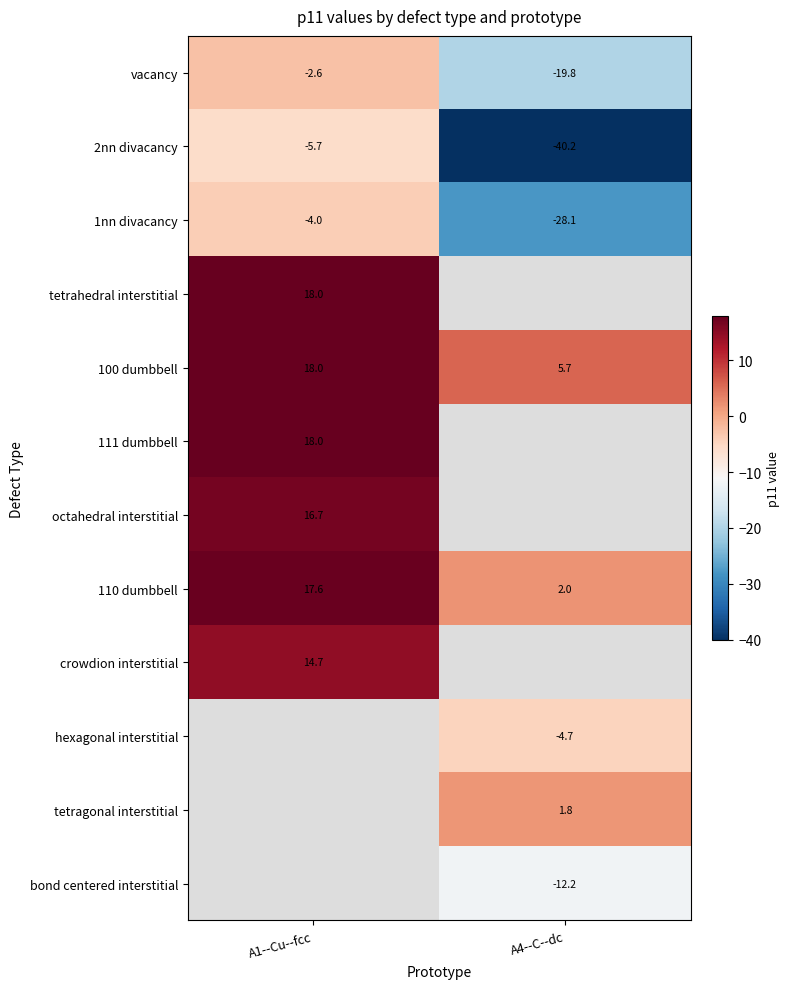

At which label does crowdion interstitial reach its minimum?

A1--Cu--fcc